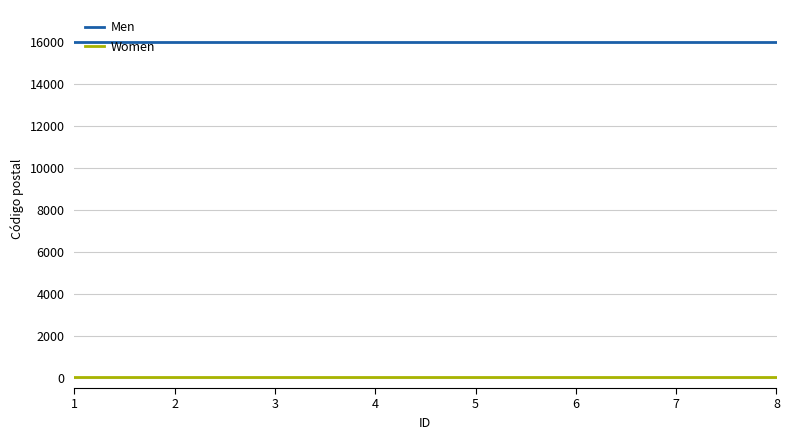

List the series in order of their overall mean, highest first.

Men, Women